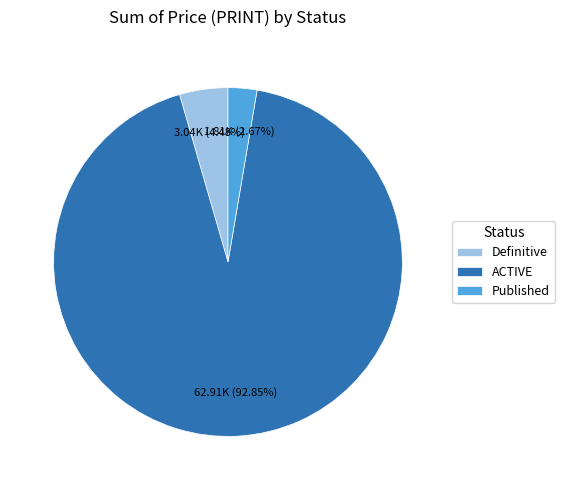

Do Definitive and Published together represent more than half of the pie?

No